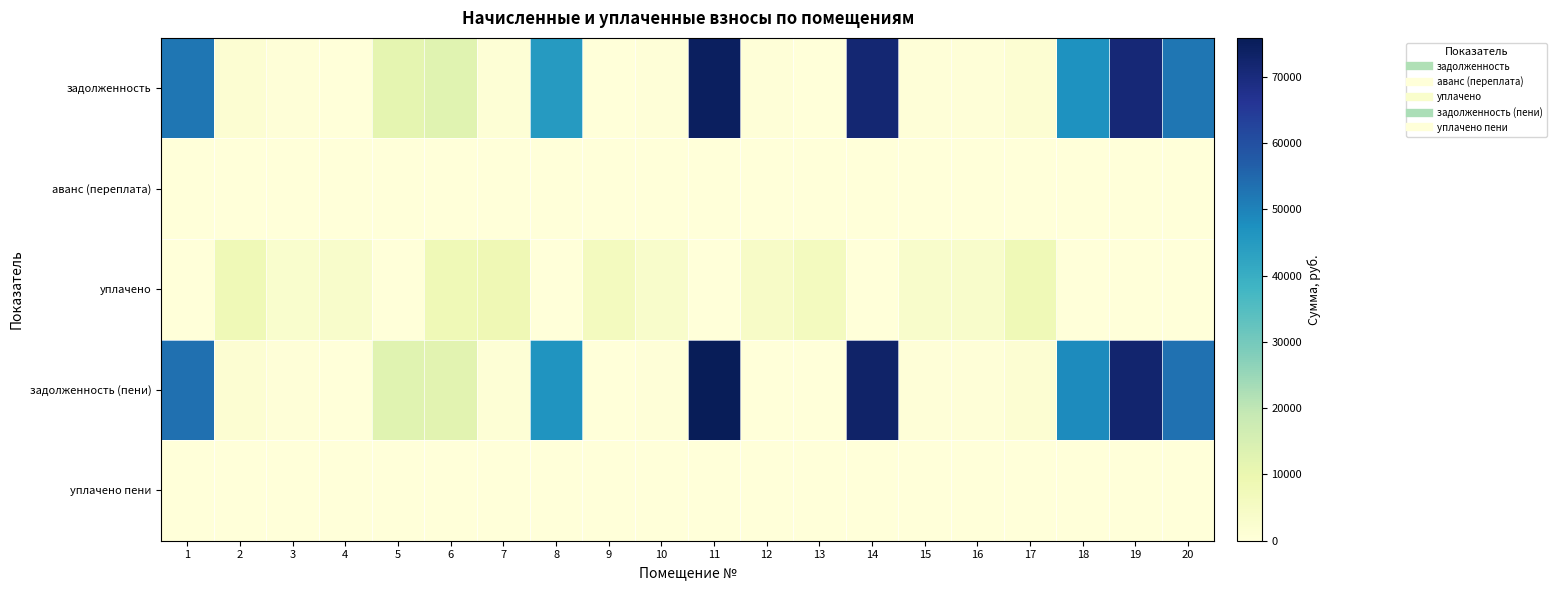

Reading left to right, what are all the values shown in this chart?

задолженность: 1=52393.3	2=1588.2	3=567.1	4=0.0	5=11274.7	6=12534.8	7=1025.2	8=44877.2	9=0.0	10=551.7	11=74391.8	12=550.4	13=0.0	14=71537.1	15=570.9	16=551.1	17=1597.8	18=46941.1	19=70865.3	20=52181.3
аванс (переплата): 1=0.0	2=0.0	3=0.0	4=0.0	5=0.0	6=0.0	7=0.0	8=0.0	9=109.8	10=0.0	11=0.0	12=0.0	13=153.1	14=0.0	15=0.0	16=0.0	17=0.0	18=0.0	19=0.0	20=0.0
уплачено: 1=0.0	2=8021.6	3=2835.4	4=3371.7	5=0.0	6=8154.6	7=8439.8	8=0.0	9=5949.7	10=3271.9	11=0.0	12=4202.7	13=5949.7	14=0.0	15=3386.9	16=3265.1	17=8154.6	18=0.0	19=0.0	20=0.0
задолженность (пени): 1=53412.4	2=1497.9	3=567.1	4=0.0	5=12462.7	6=12401.0	7=930.1	8=46364.9	9=0.0	10=552.1	11=75838.7	12=0.0	13=0.0	14=72928.5	15=570.9	16=550.4	17=1481.2	18=48498.9	19=72243.6	20=53193.9
уплачено пени: 1=0.0	2=19.7	3=0.0	4=0.0	5=0.0	6=70.2	7=20.8	8=0.0	9=14.2	10=2.4	11=0.0	12=137.9	13=14.6	14=0.0	15=0.0	16=0.7	17=27.1	18=0.0	19=0.0	20=0.0